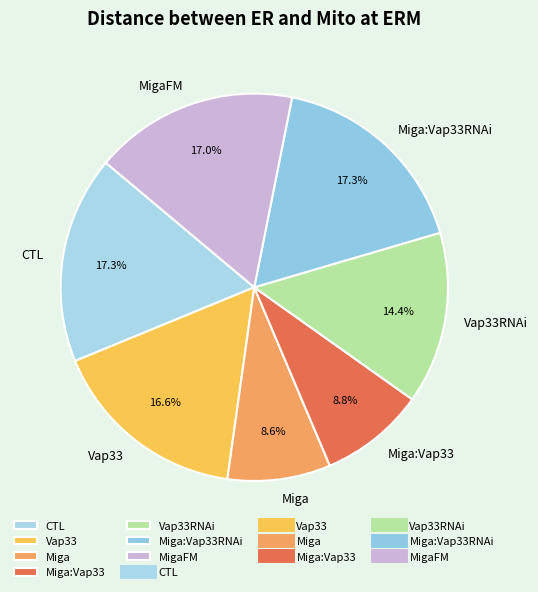

Does any single category account for the majority?

No